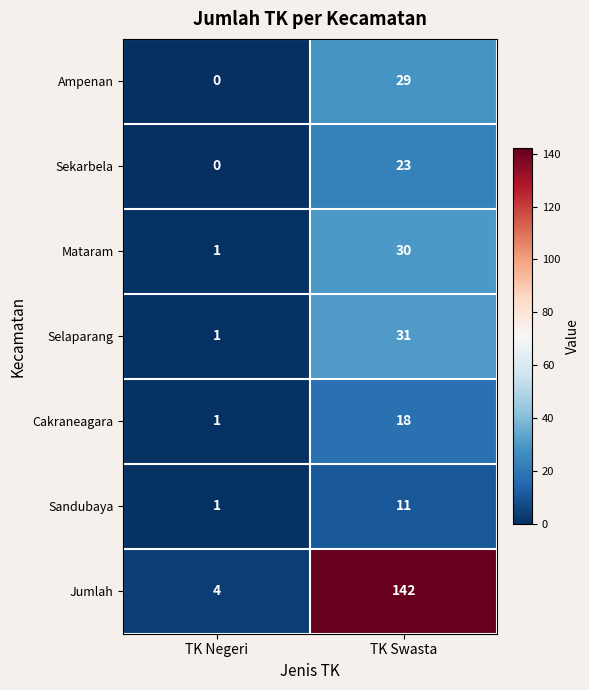

Reading left to right, extract all data points from this chart.

Ampenan: TK Negeri=0	TK Swasta=29
Sekarbela: TK Negeri=0	TK Swasta=23
Mataram: TK Negeri=1	TK Swasta=30
Selaparang: TK Negeri=1	TK Swasta=31
Cakraneagara: TK Negeri=1	TK Swasta=18
Sandubaya: TK Negeri=1	TK Swasta=11
Jumlah: TK Negeri=4	TK Swasta=142